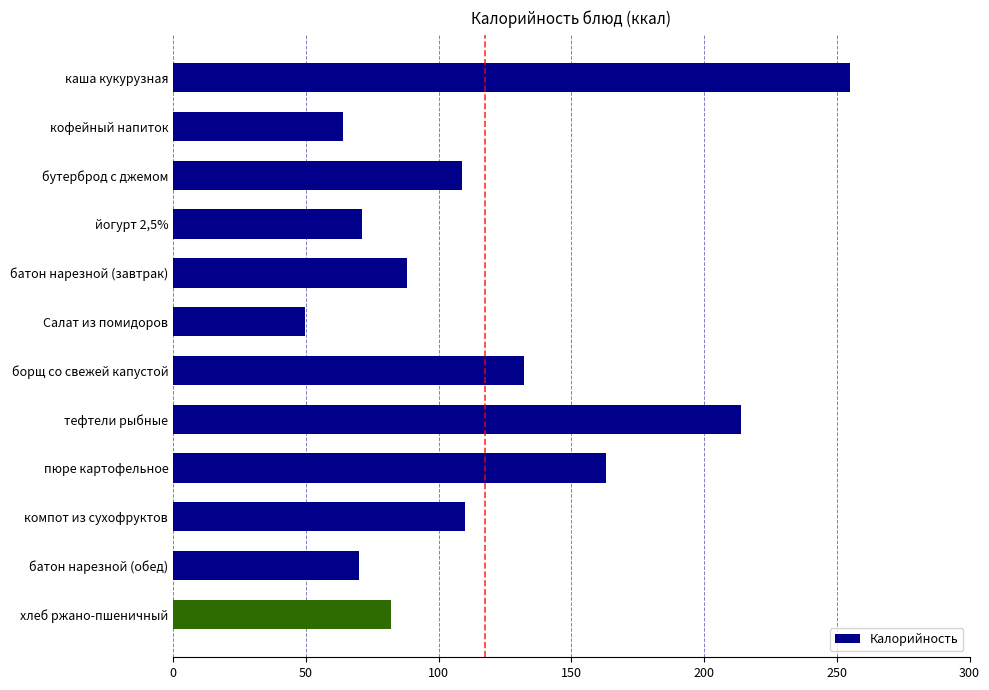

What is the difference between the maximum and second lowest values?

191.0